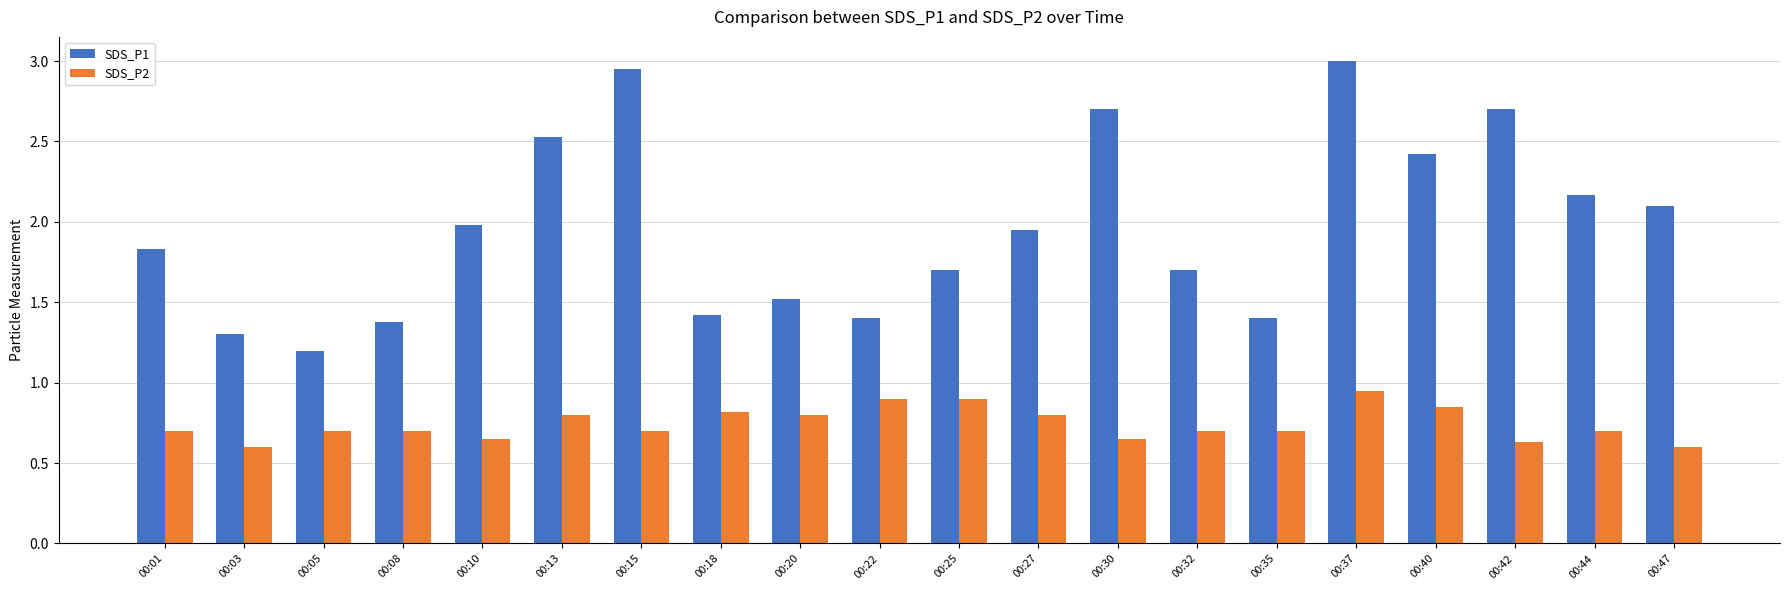

The SDS_P2 series shows 0.4 at 00:37. True or false?

False